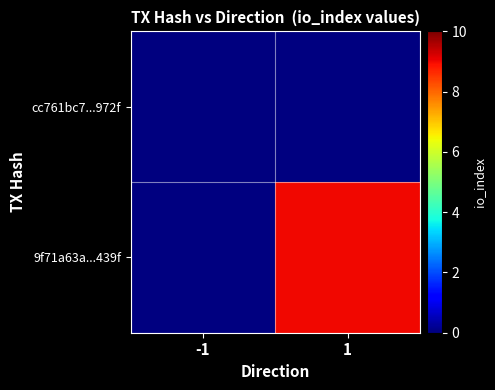

At how many categories does at least one series exceed 8?

1